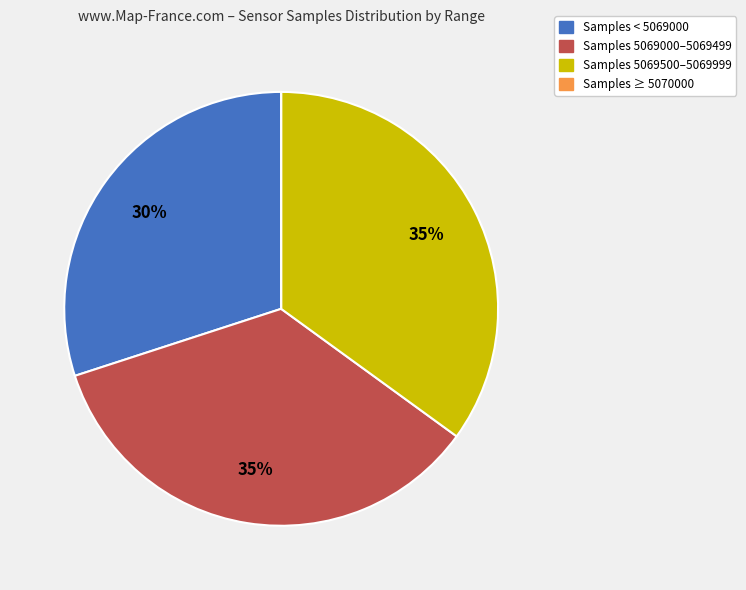

True or false: Samples 5069000–5069499 accounts for 41% of the total.

False